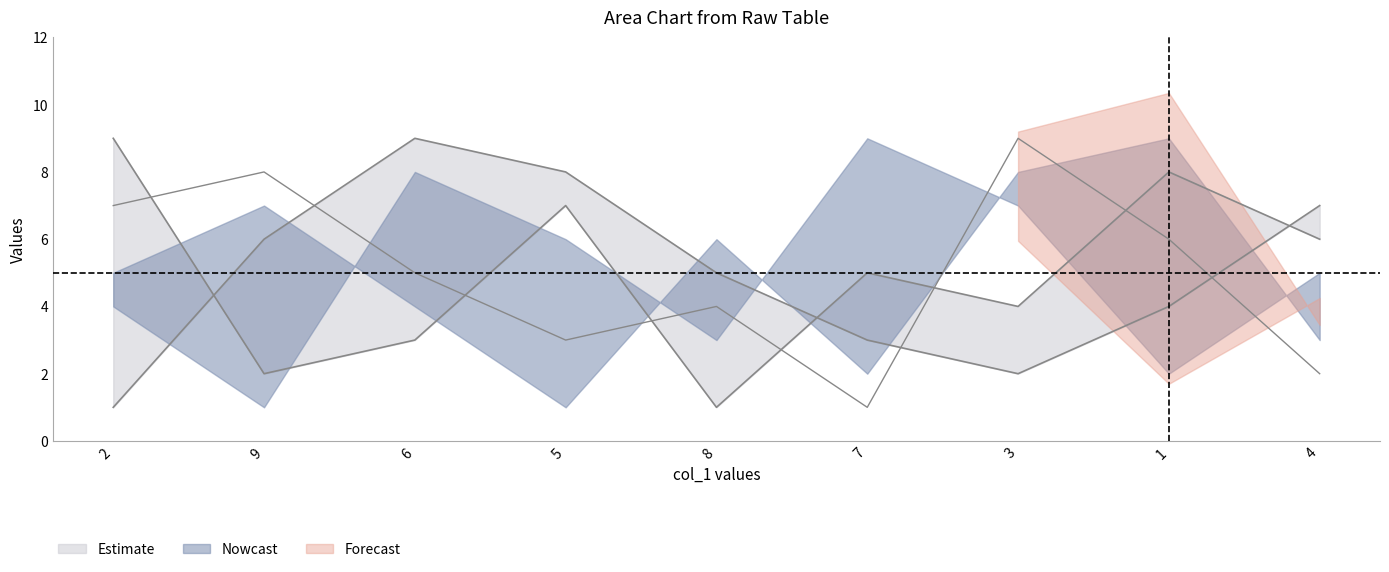

Which has a higher value, 9 or 5?

5